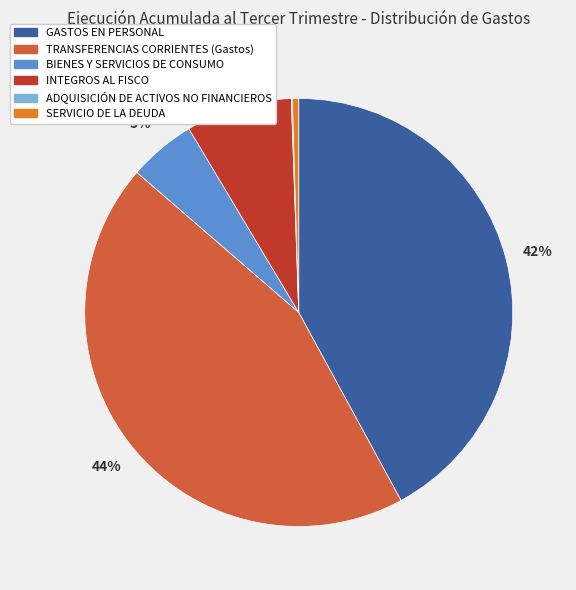

To the nearest percent, what is the average slice percentage?

17%